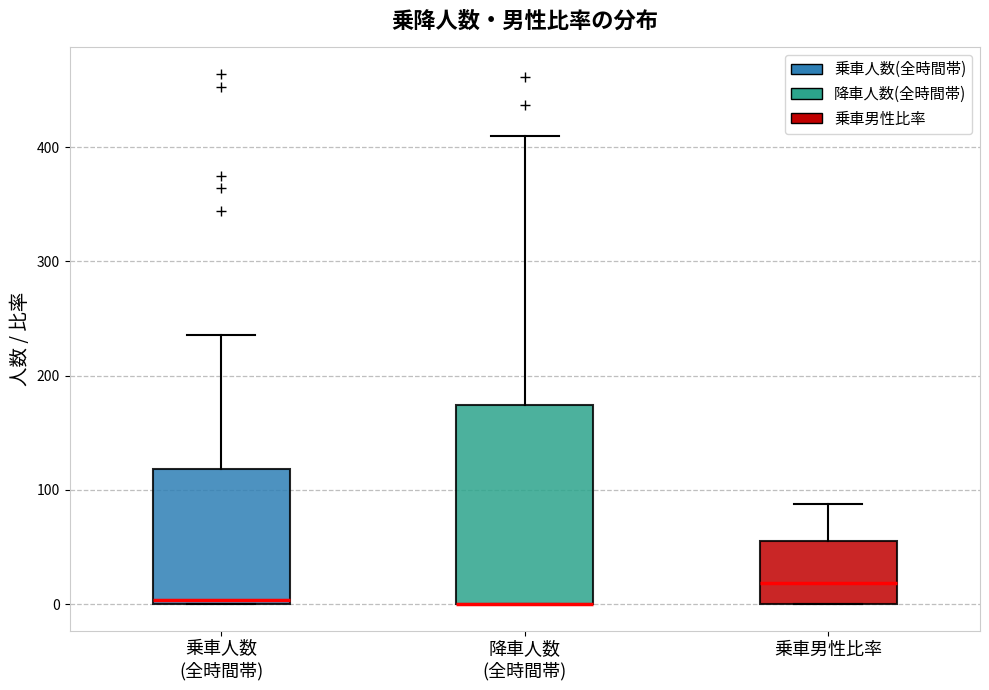

Where is the upper edge of the box for 乗車男性比率 on the y-axis? The values are not printed on the chart, so give them approximately, as read against the axis.

60